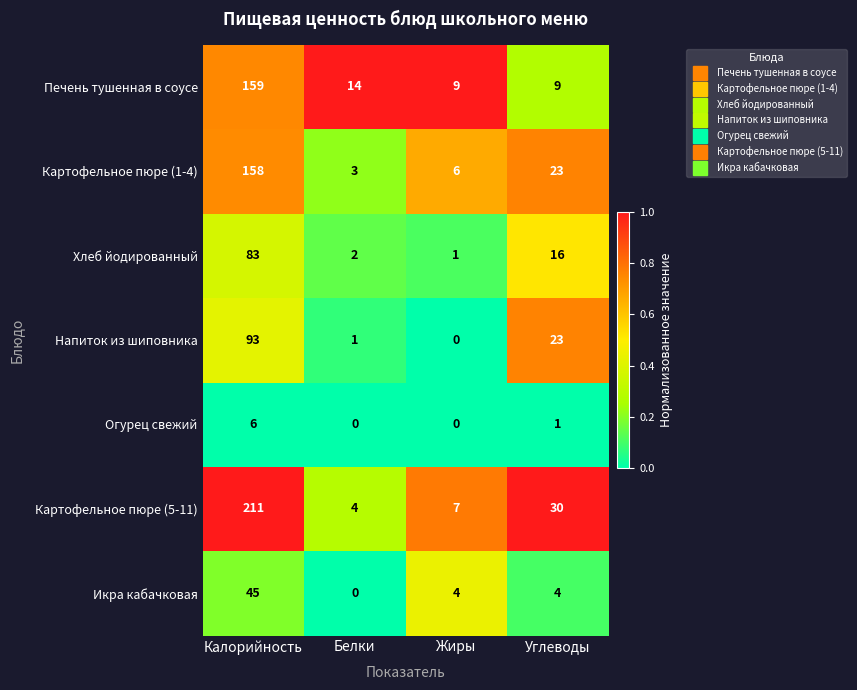

Is it true that Печень тушенная в соусе equals 9 at Жиры?

True